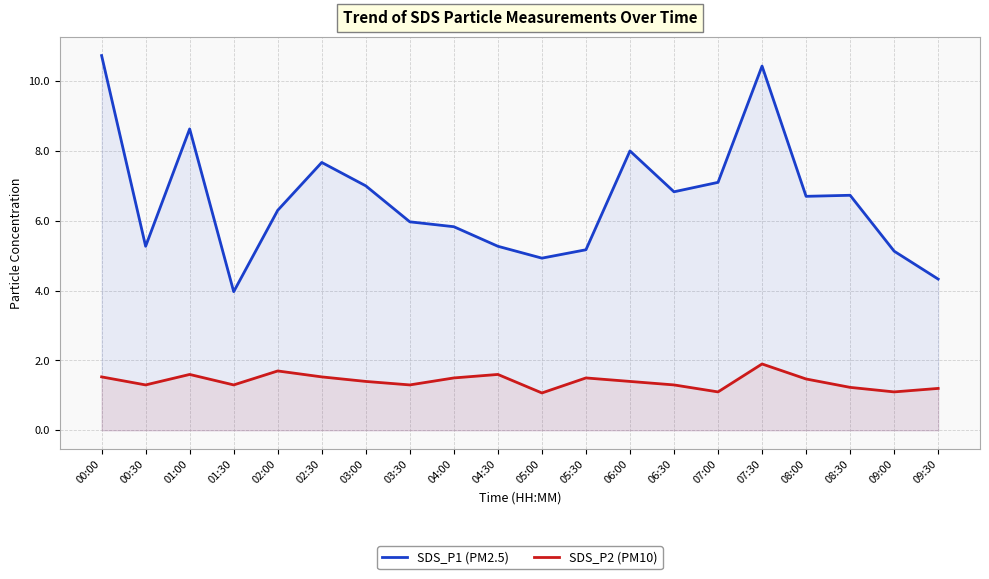

List the series in order of their overall mean, highest first.

SDS_P1 (PM2.5), SDS_P2 (PM10)